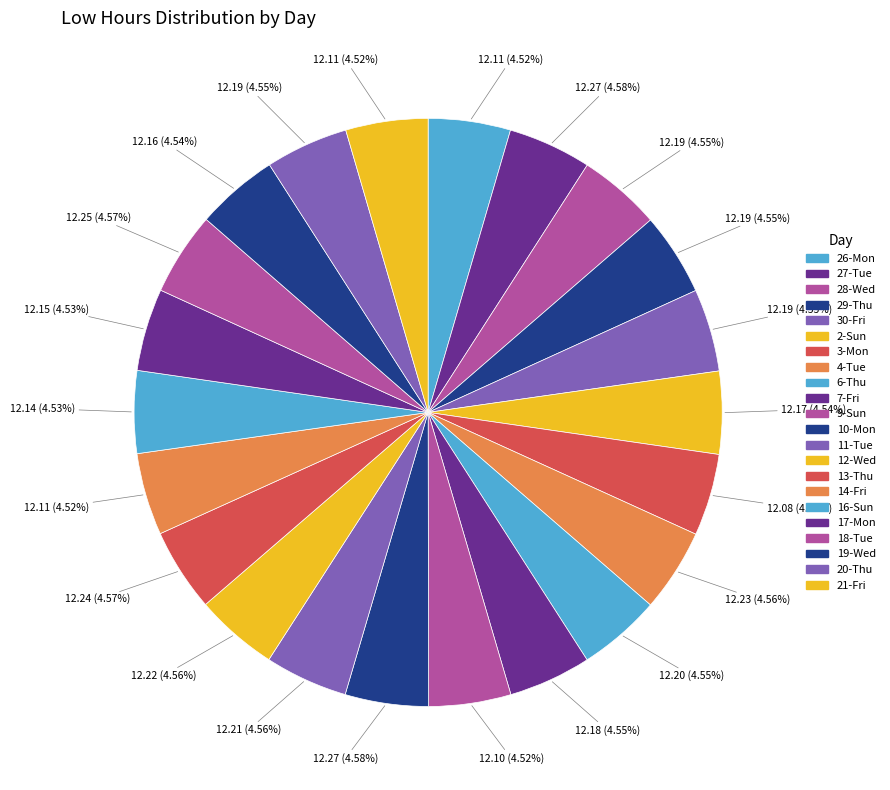

What portion of the pie excludes 6-Thu?

95.4%